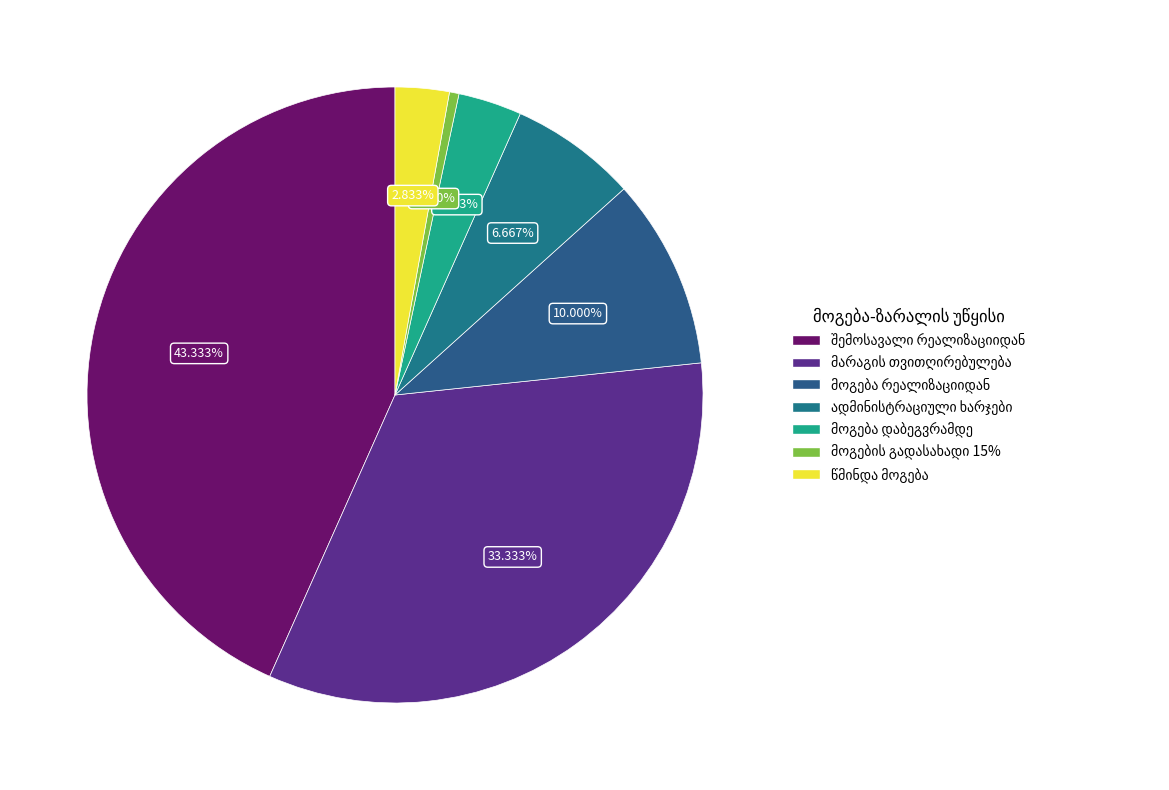

To the nearest percent, what is the difference between the მოგება რეალიზაციიდან and წმინდა მოგება slice percentages?

7%